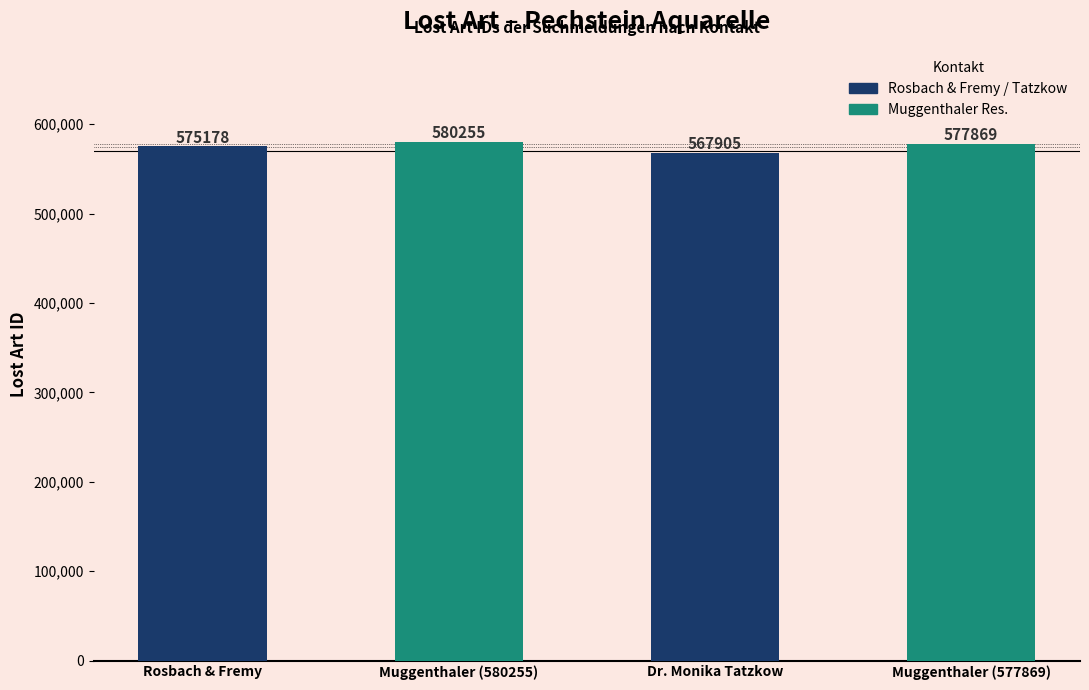

What is the approximate value at Muggenthaler (580255)?

580255